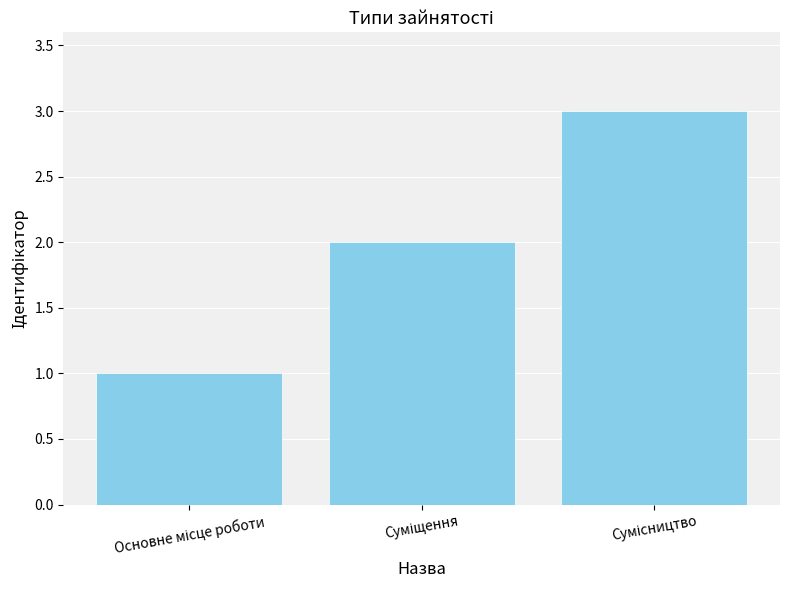

How many data points are less than 2?

1